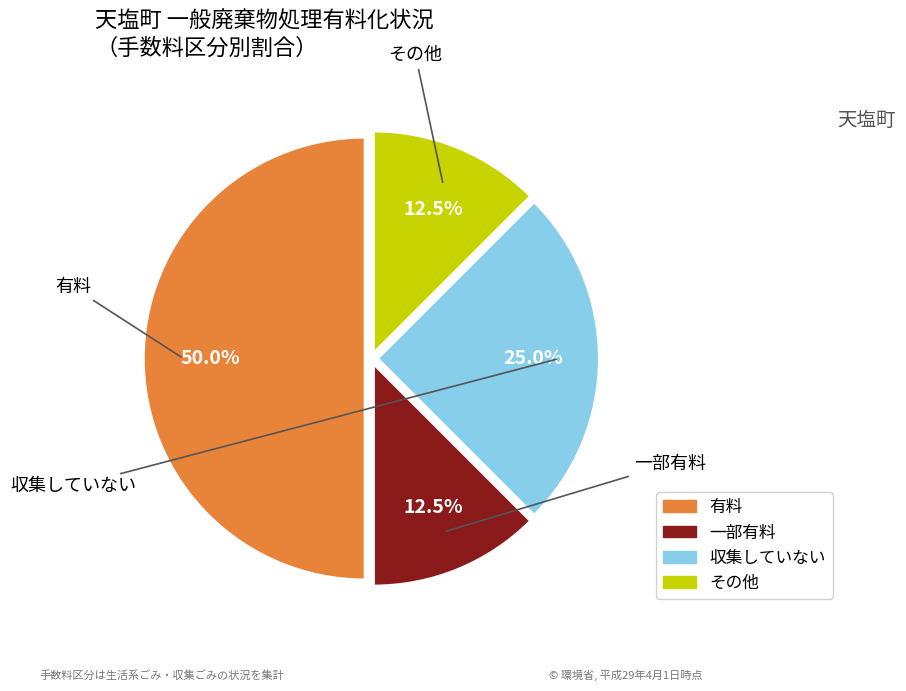

Which has a higher value, その他 or 一部有料?

その他